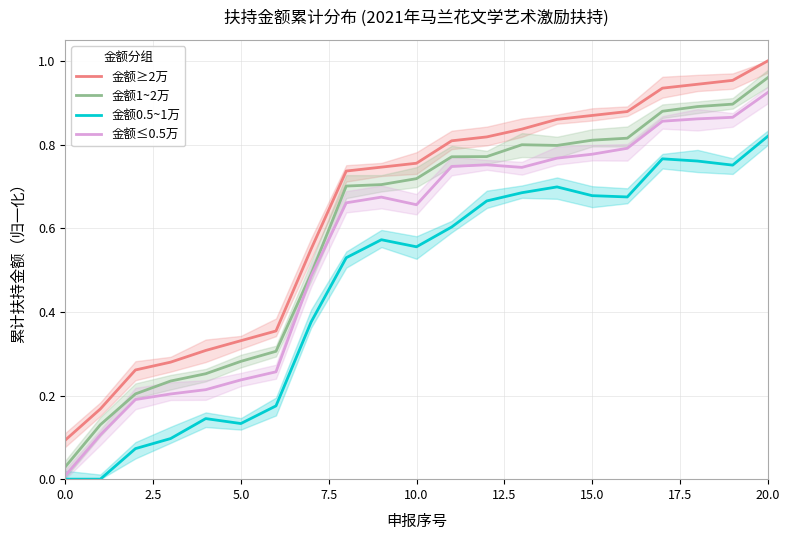

What are all the series names shown in the legend?

金额≥2万, 金额1~2万, 金额0.5~1万, 金额≤0.5万